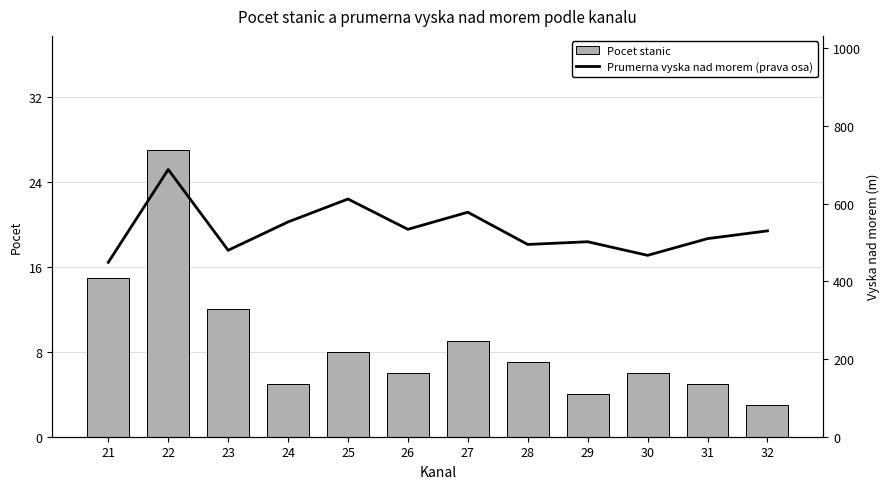

Are the bars horizontal?

No